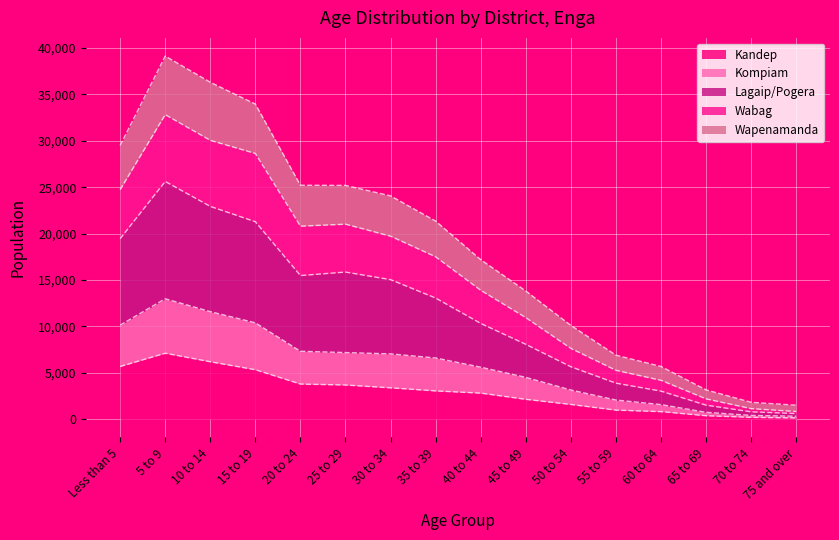

How many values in the Kandep series are below 3056?

8